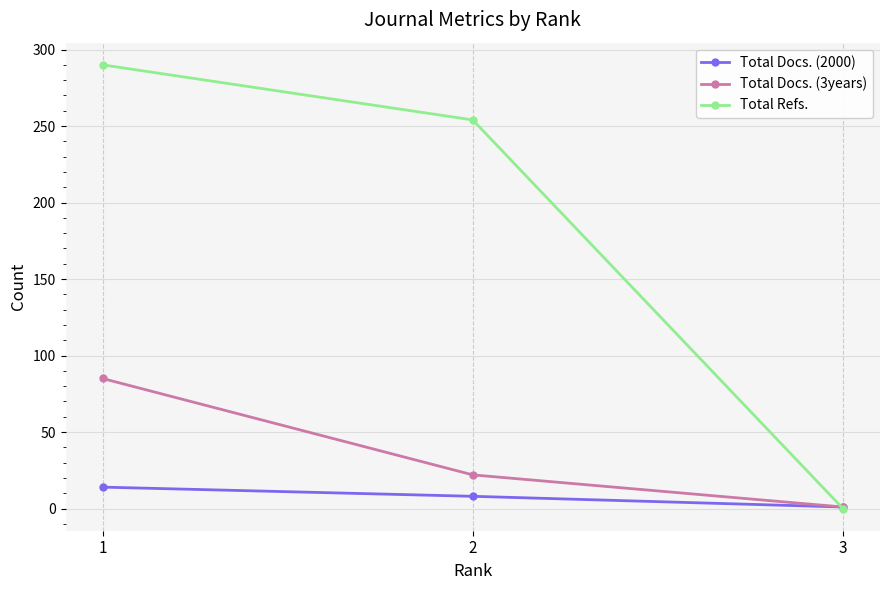

What is the sum of all Total Docs. (3years) values?

108